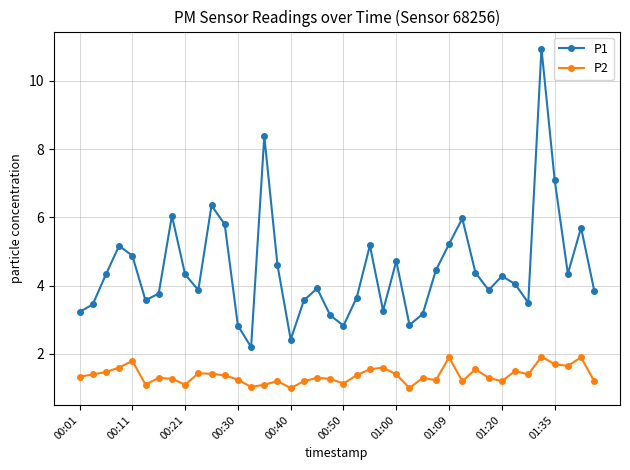

True or false: P1 has more than 0 interior local peaks.

True